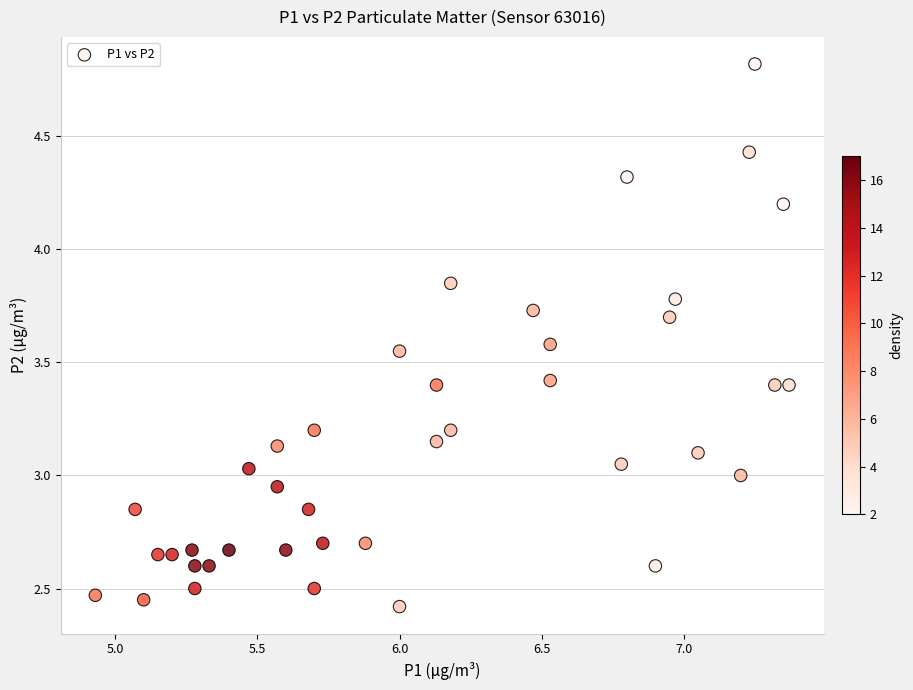

What is the range of X values (max minus min)?

2.4